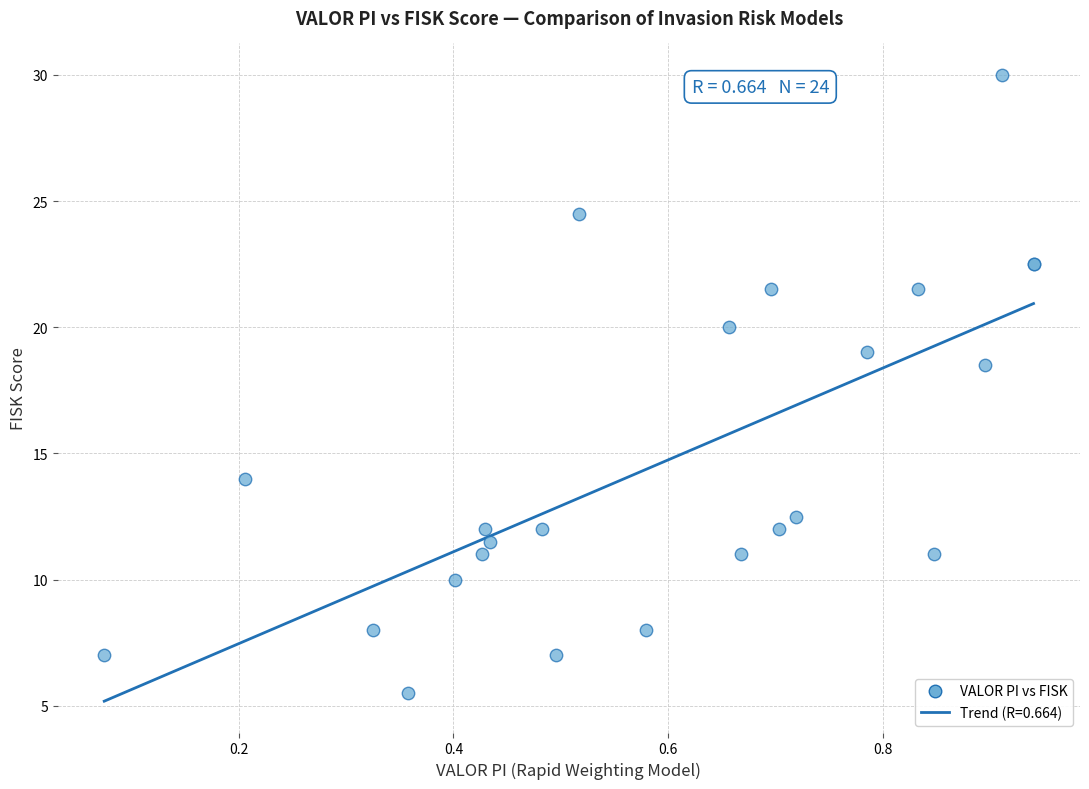

What Y value in the scatter plot is closest to 17?

18.5